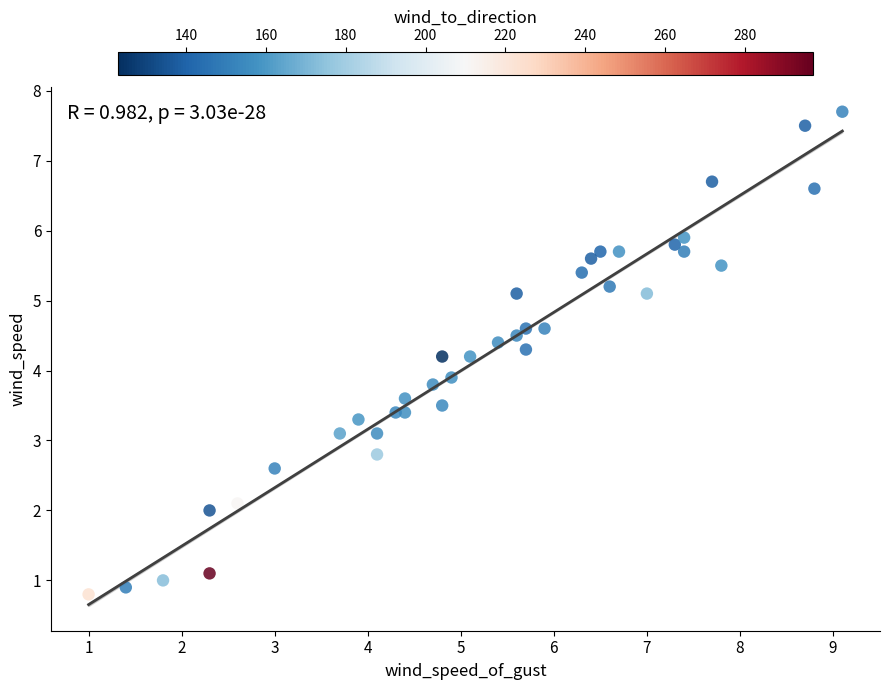

What Y value in the scatter plot is closest to 4?

3.9